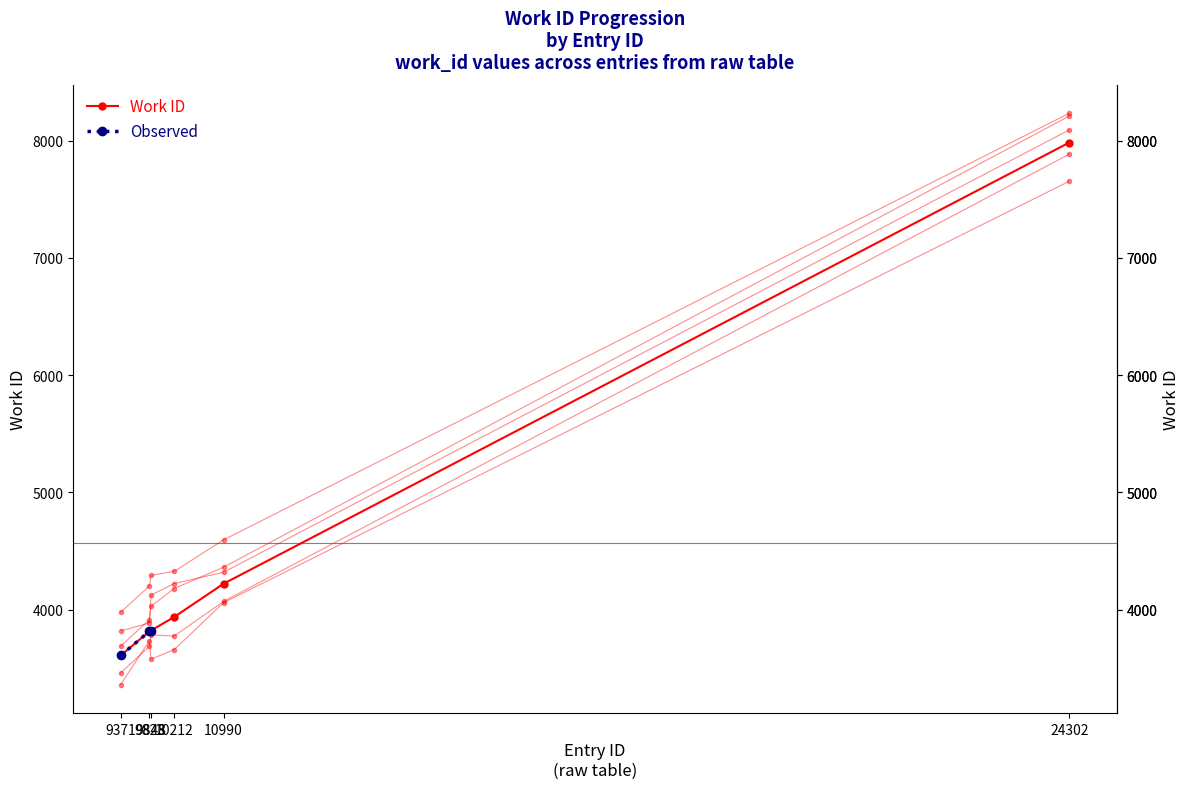

Is this an area chart (filled region under the line)?

No